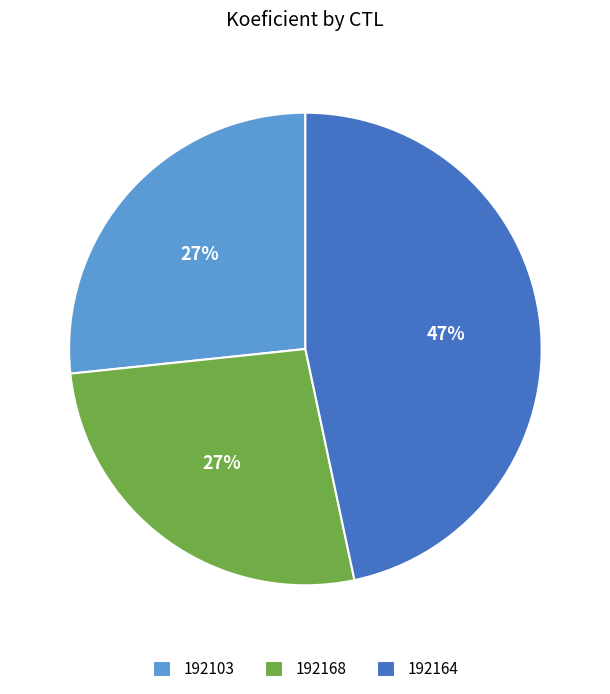

Is the sum of 192168 and 192164 greater than half?

Yes